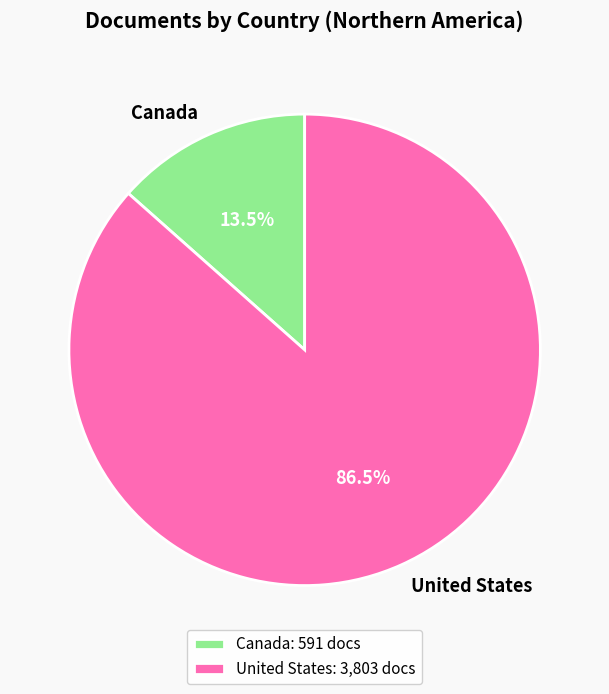

Does United States account for over 50% of the chart?

Yes